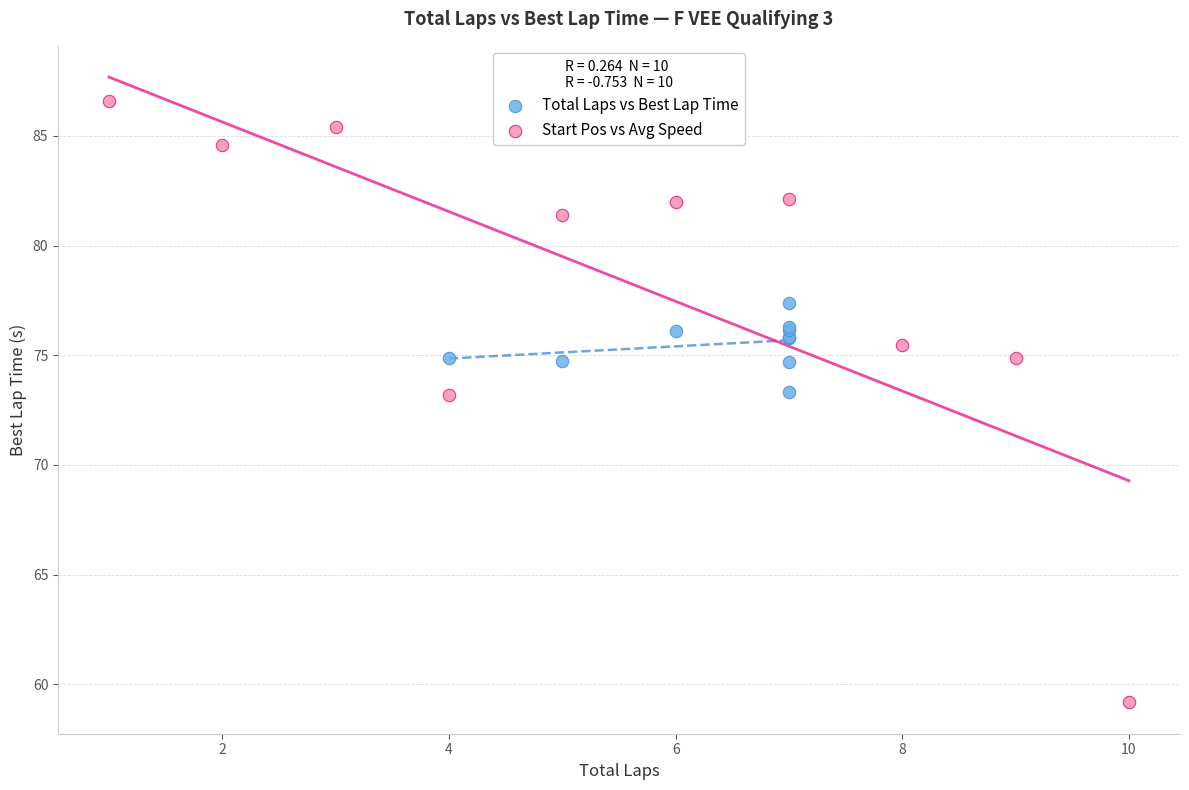

Which series contains the lowest Y value?

Start Pos vs Avg Speed